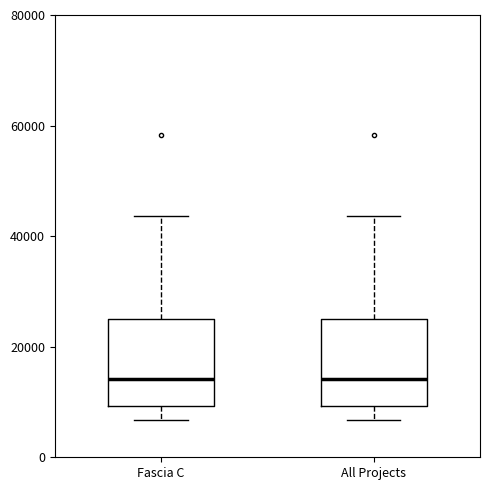

Reading left to right, read every box against the y-axis: the position of its median line, the range the box covers, and the ends of its whiskers. The values are not printed on the chart, so give them approximately, as read against the axis.

Fascia C: median 14000, box 10000 to 26000, whiskers 6000 to 44000
All Projects: median 14000, box 10000 to 26000, whiskers 6000 to 44000